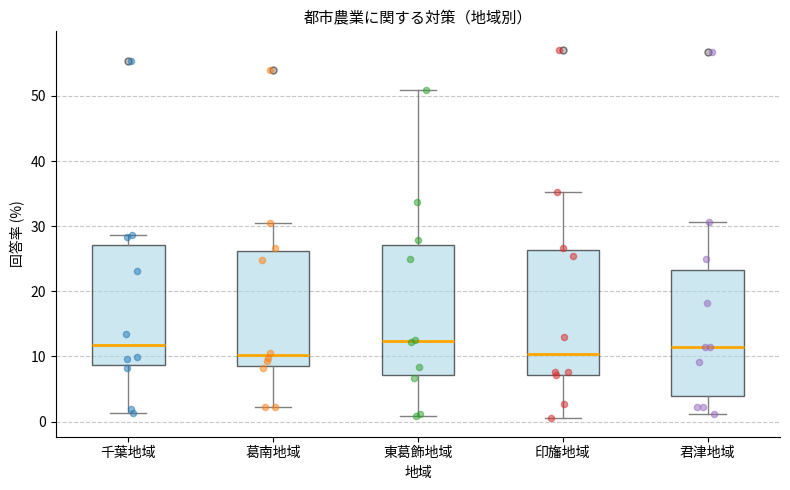

Reading left to right, transcribe this box plot: for each box, give where its median line is, the range the box spans, and where its two whiskers end, as read against the y-axis. The values are not printed on the chart, so give them approximately, as read against the axis.

千葉地域: median 12, box 9 to 27, whiskers 1 to 29
葛南地域: median 10, box 9 to 26, whiskers 2 to 31
東葛飾地域: median 12, box 7 to 27, whiskers 1 to 51
印旛地域: median 10, box 7 to 26, whiskers 1 to 35
君津地域: median 11, box 4 to 23, whiskers 1 to 31